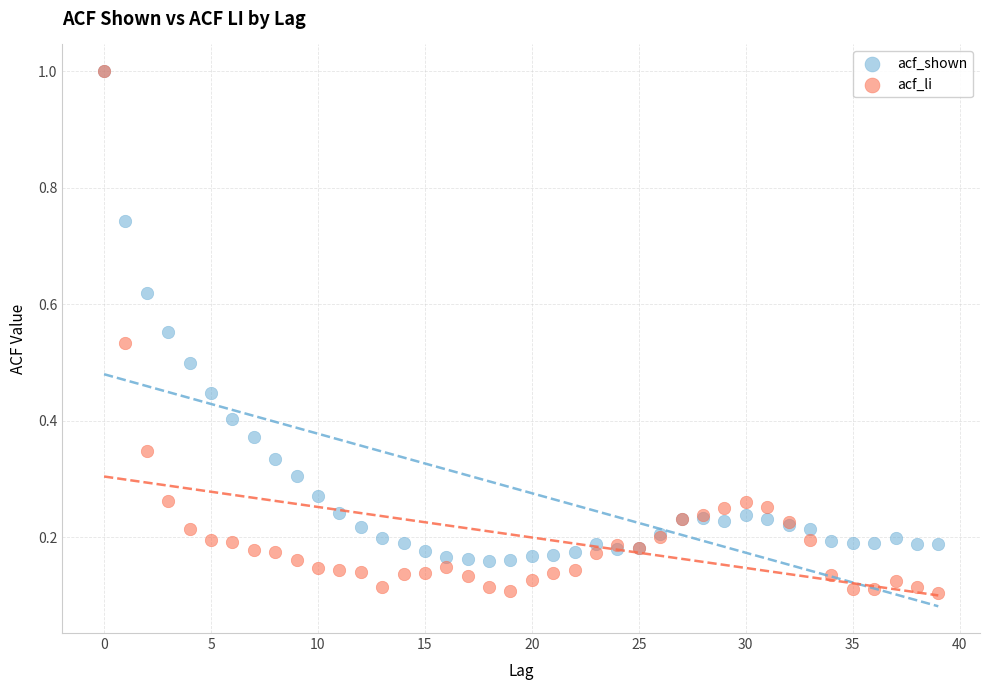

What are all the series names shown in the legend?

acf_shown, acf_li